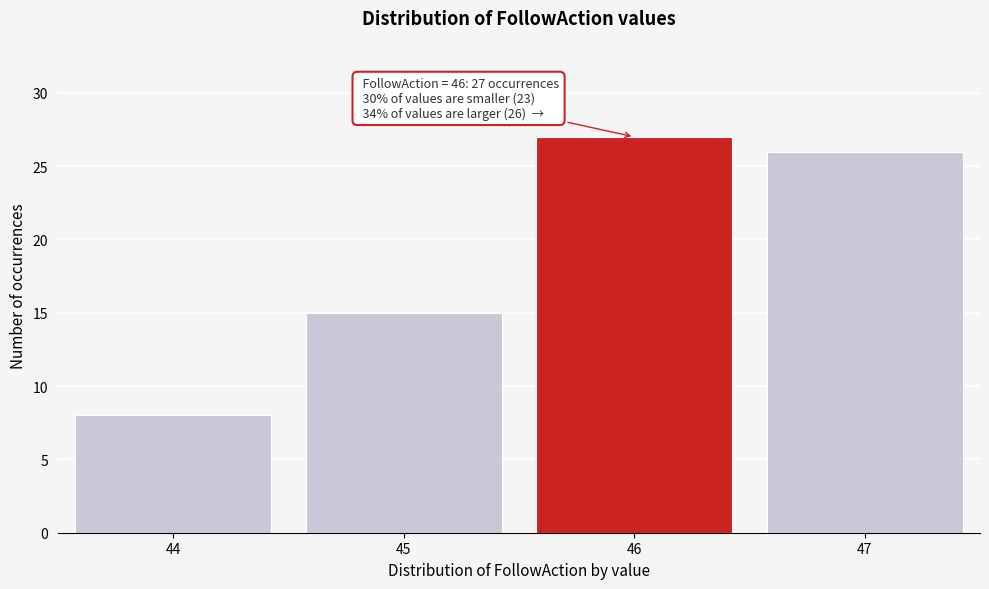

Over which range of the x-axis is the bar tallest?

45.5 to 46.5